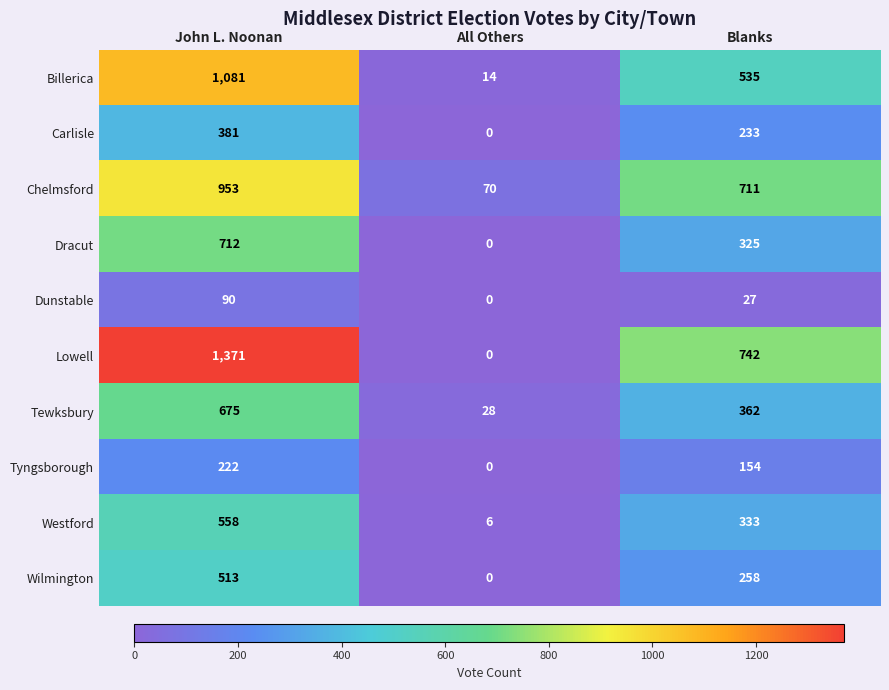

What is the sum of the Dracut values at John L. Noonan and Blanks?

1037